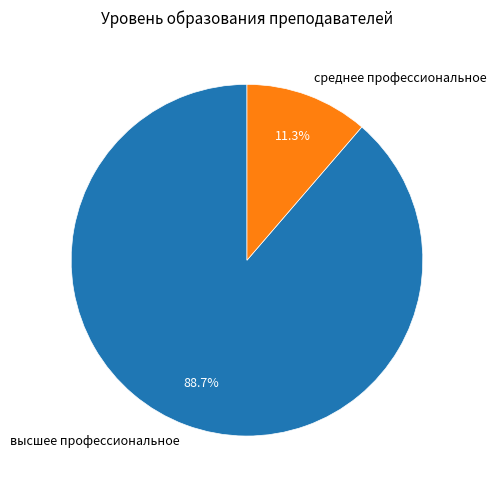

Which slice is the smallest?

среднее профессиональное